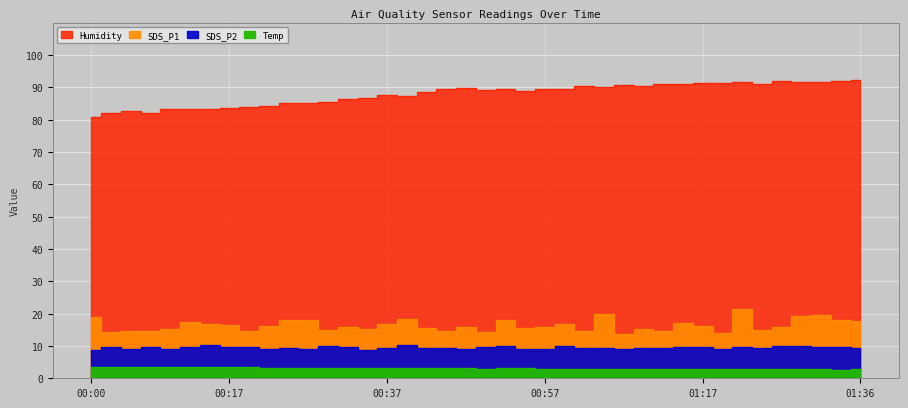

The value of SDS_P2 at 00:22 is 9.2. True or false?

True